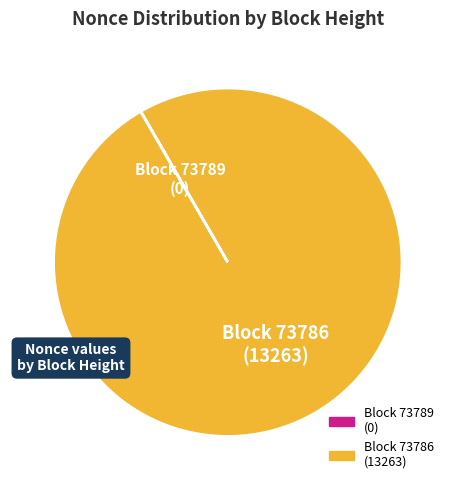

Is Block 73786 (13263) the majority of the pie?

Yes